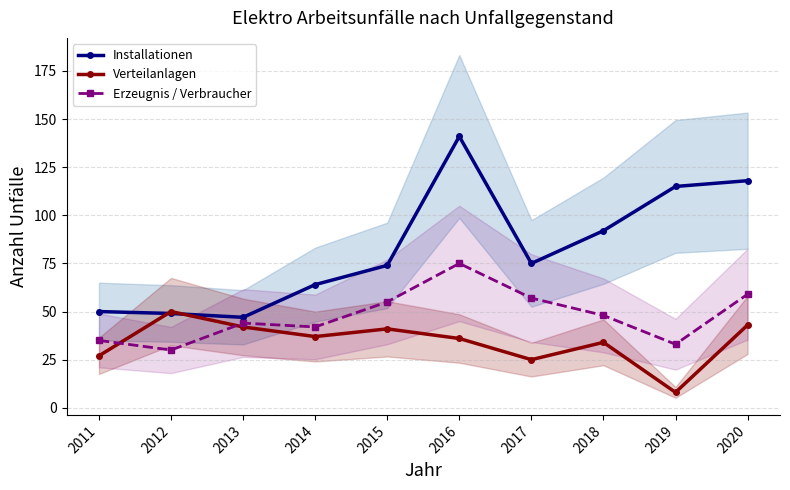

How many lines are shown in the chart?

3